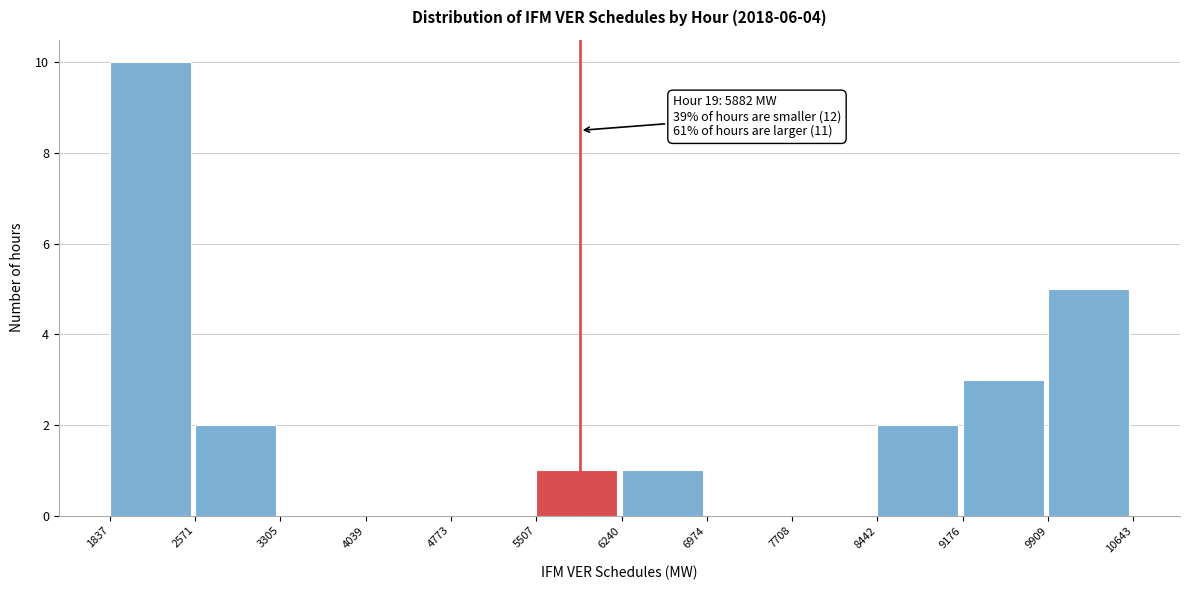

Over which range of the x-axis is the bar tallest?

1837 to 2571